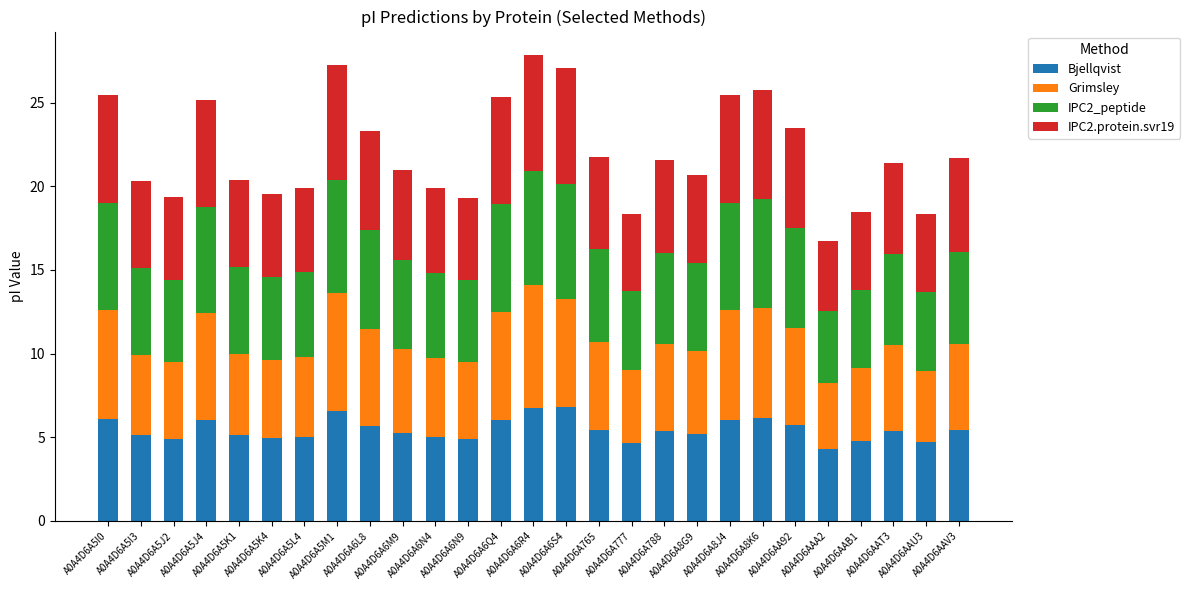

What are all the series names shown in the legend?

Bjellqvist, Grimsley, IPC2_peptide, IPC2.protein.svr19